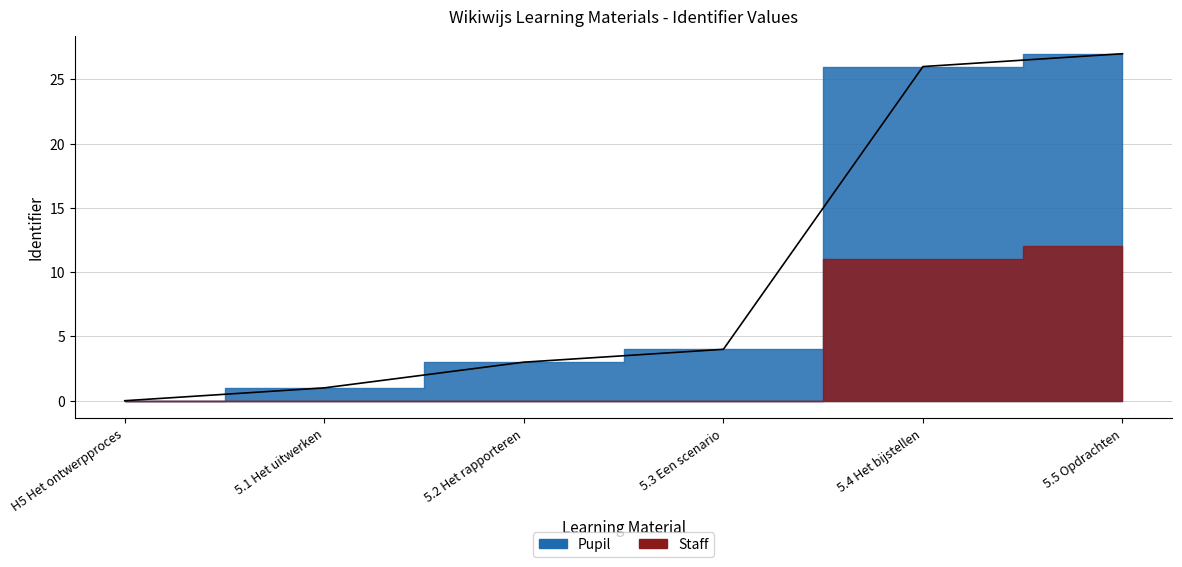

Which has a higher value, 5.2 Het rapporteren or 5.1 Het uitwerken?

5.2 Het rapporteren